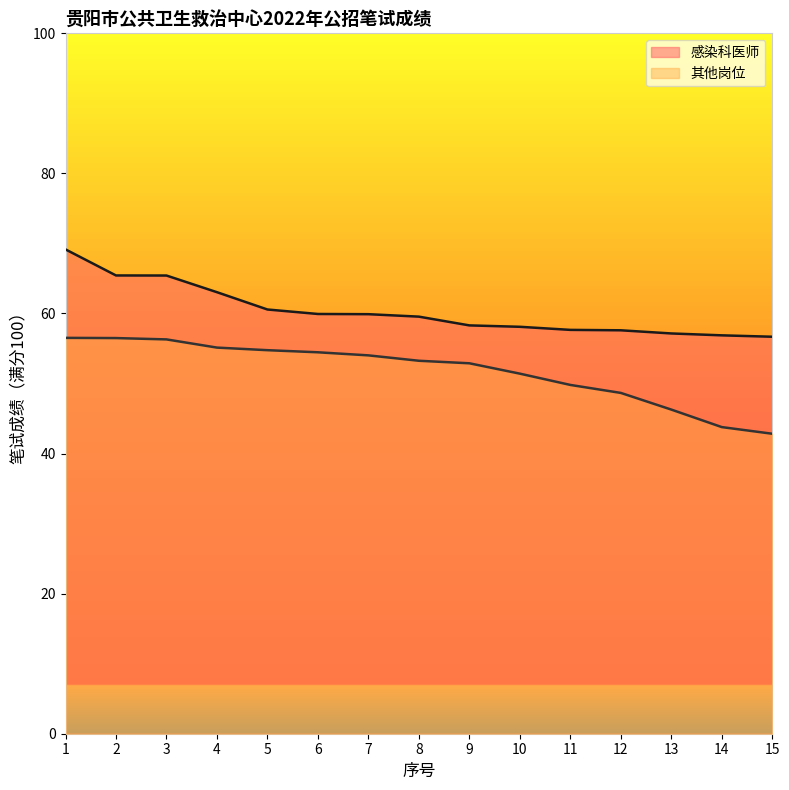

What is the difference between the highest and lowest values at 8?

6.3